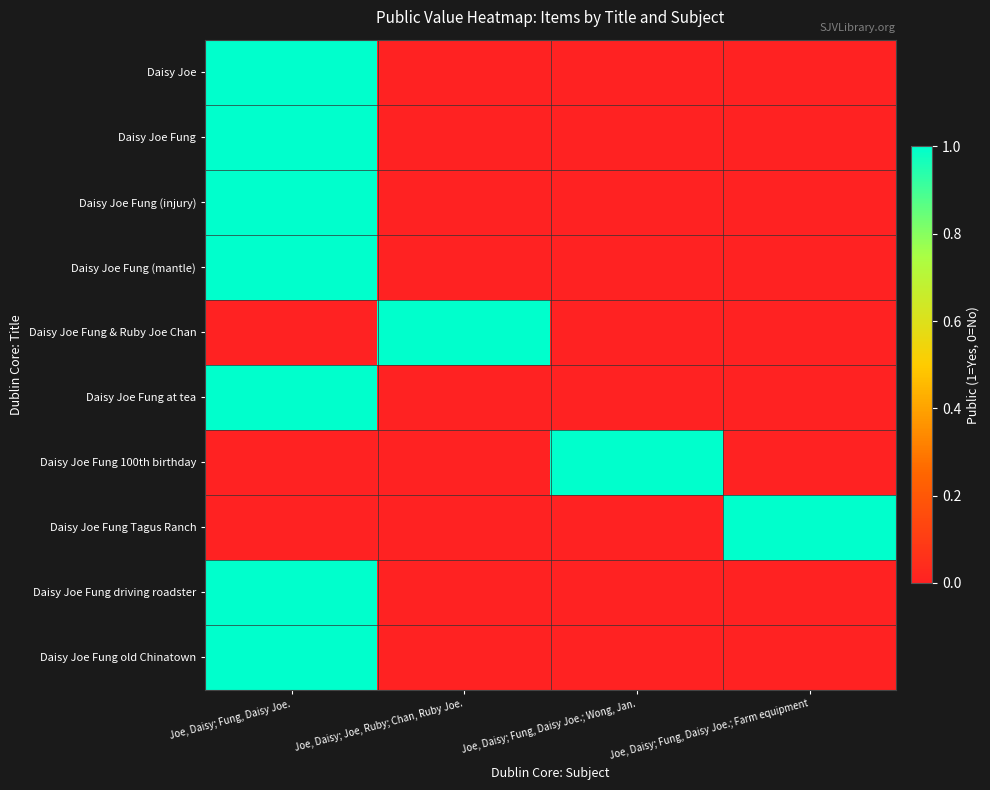

What is the greatest value displayed?

1